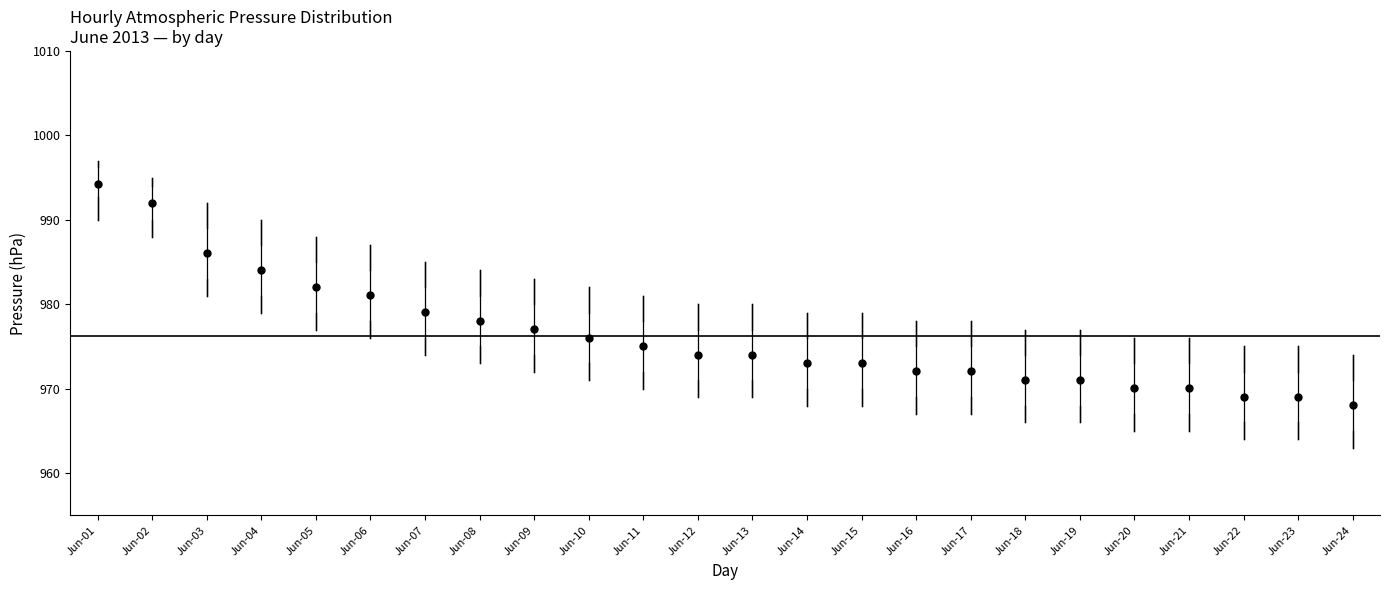

Where does the median line of the box for Jun-01 sit on the y-axis? The values are not printed on the chart, so give them approximately, as read against the axis.

995